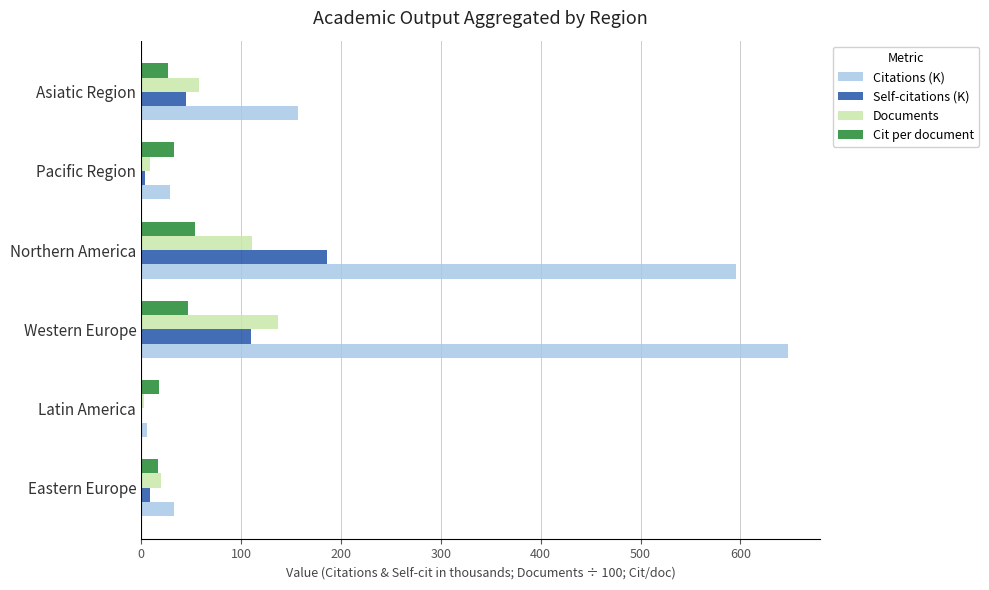

How many values in the Documents series exceed 58?

3